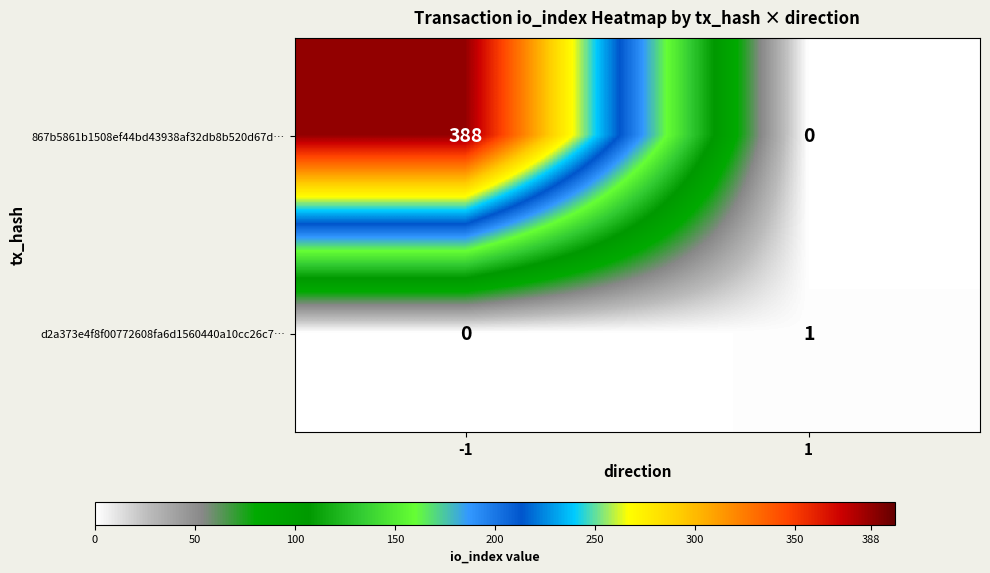

Rank the series at -1 from highest to lowest value.

867b5861b1508ef44bd43938af32db8b520d67d…, d2a373e4f8f00772608fa6d1560440a10cc26c7…